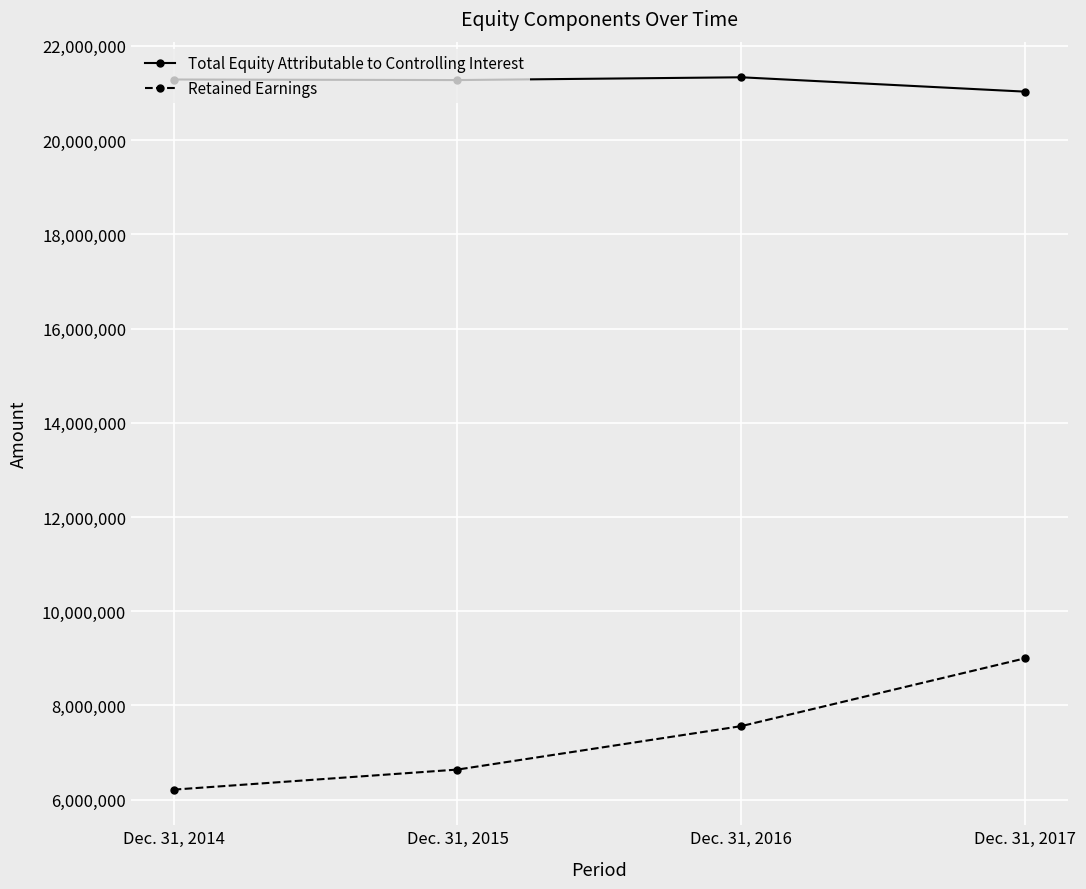

At how many categories does at least one series exceed 15625309?

4